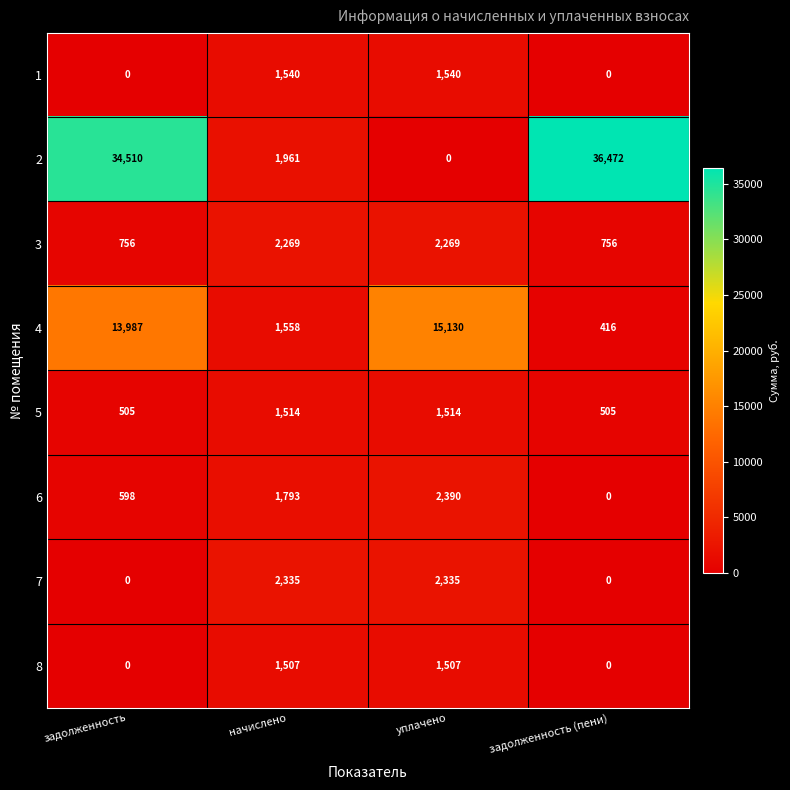

Rank the series by their maximum value, from lowest to highest.

8, 5, 1, 3, 7, 6, 4, 2